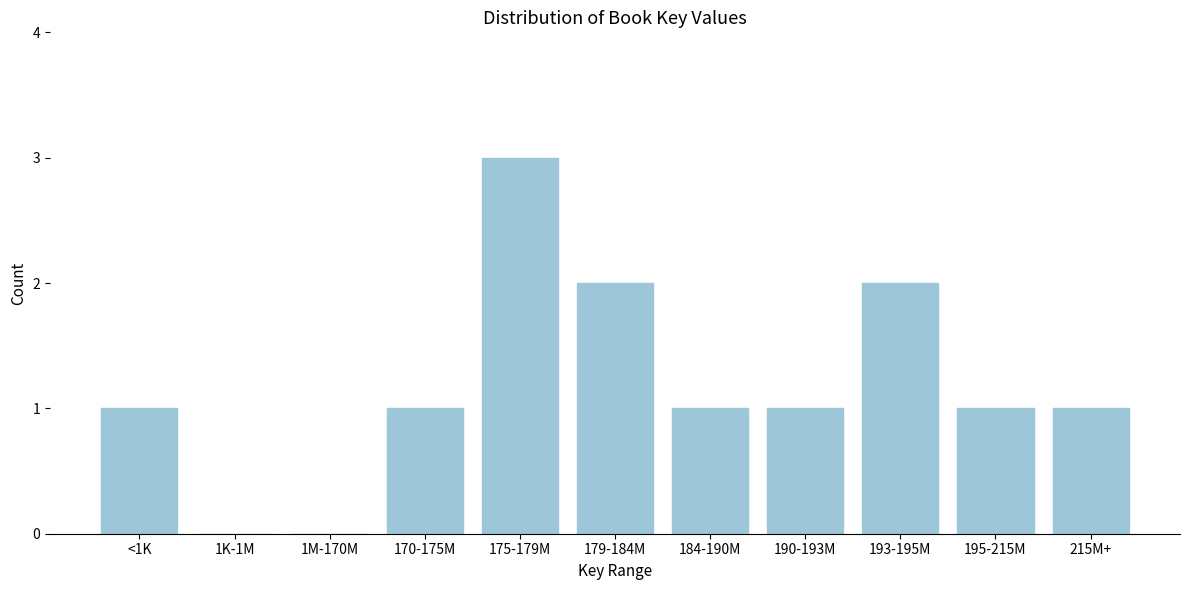

Reading right to left, extract all data points from this chart.

215M+=1	195-215M=1	193-195M=2	190-193M=1	184-190M=1	179-184M=2	175-179M=3	170-175M=1	1M-170M=0	1K-1M=0	<1K=1